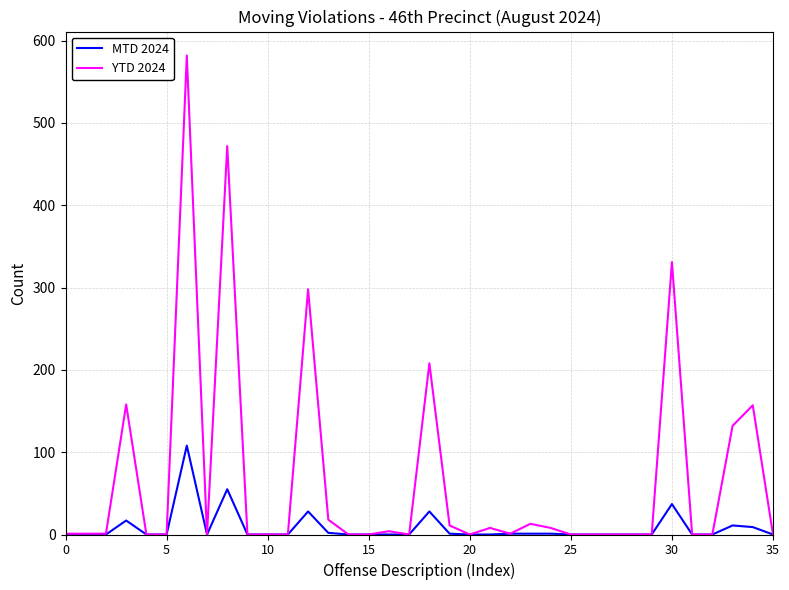

What is the greatest value displayed?

582